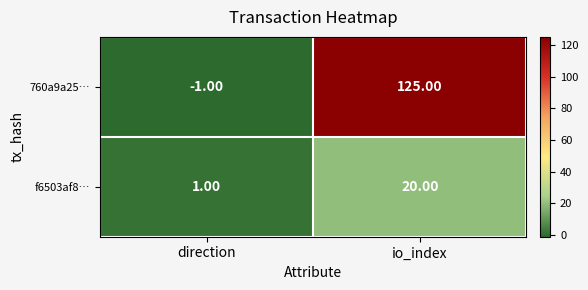

What is the sum of the f6503af8… values at direction and io_index?

21